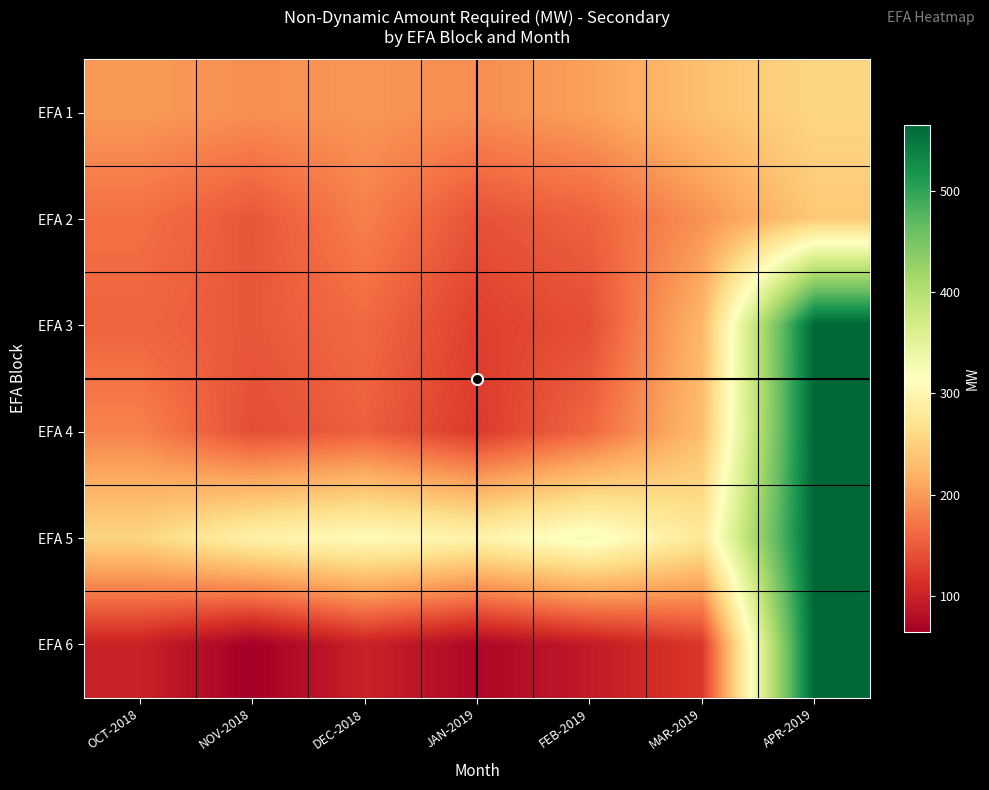

Count the number of data series in this chart.

6